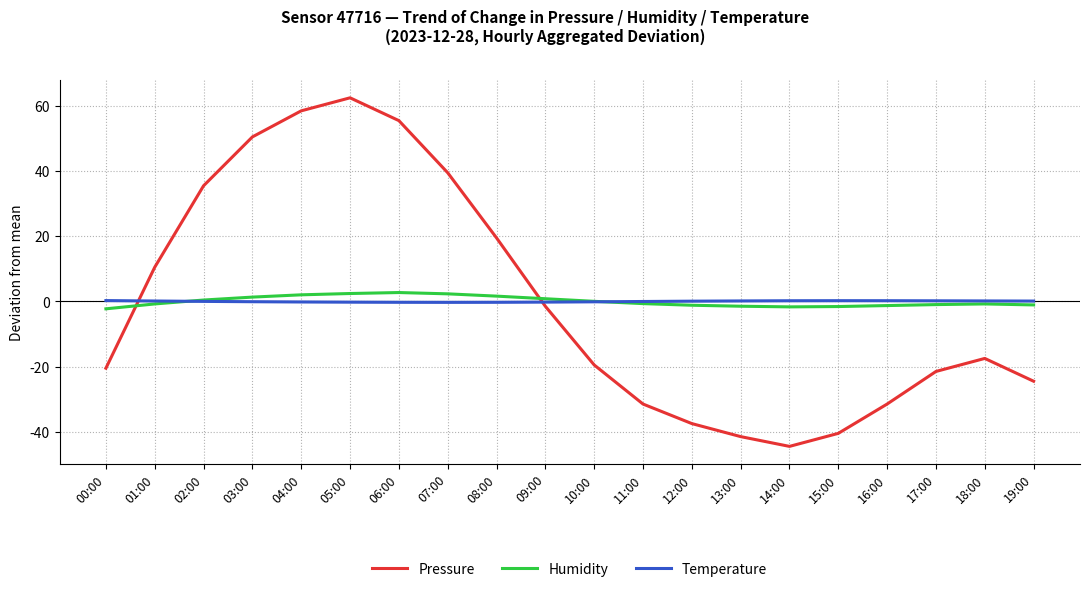

Between which two adjacent categories do Temperature and Pressure first intersect?

00:00 and 01:00